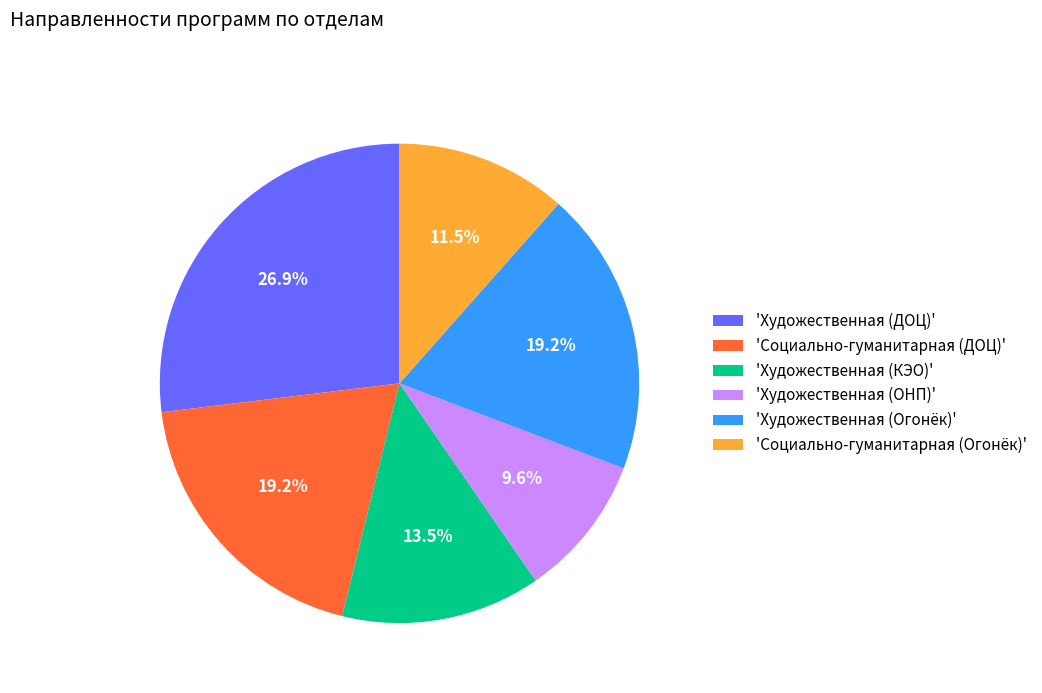

To the nearest percent, what is the average slice percentage?

17%